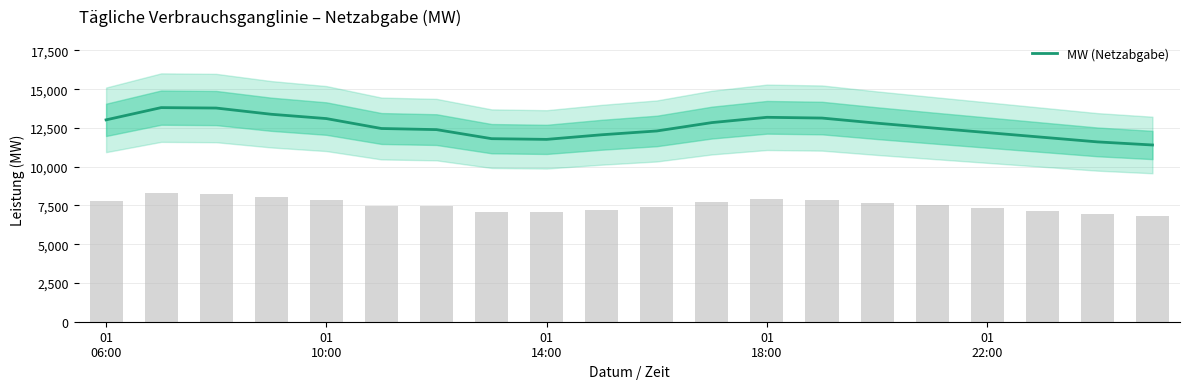

Which category has the lowest value across all series?

19